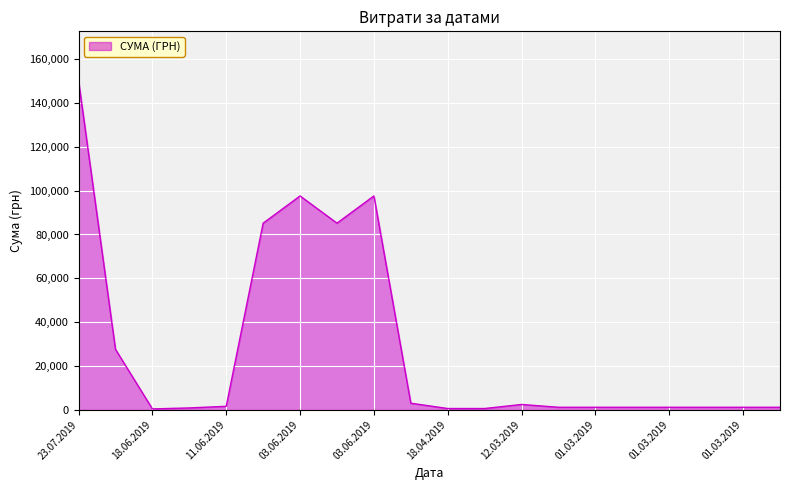

What is the difference between the maximum and minimum values?

149740.8